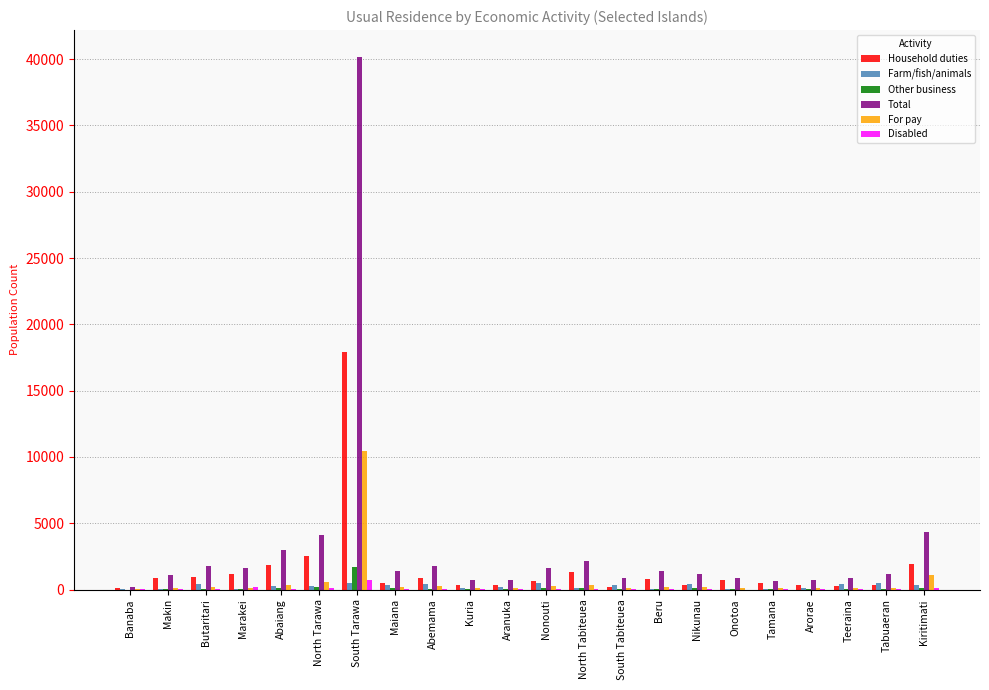

What is the total value across all series at Makin?

2121